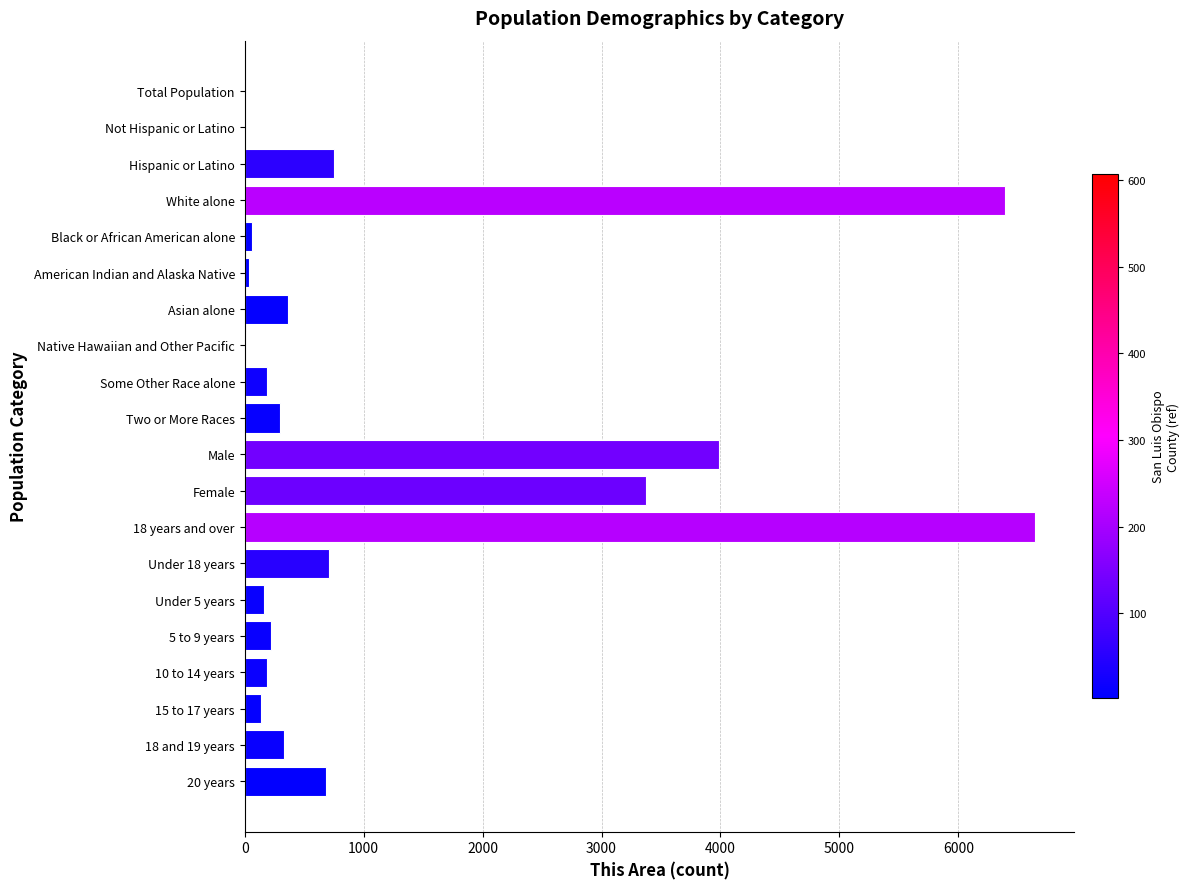

What is the sum of all values?

24553